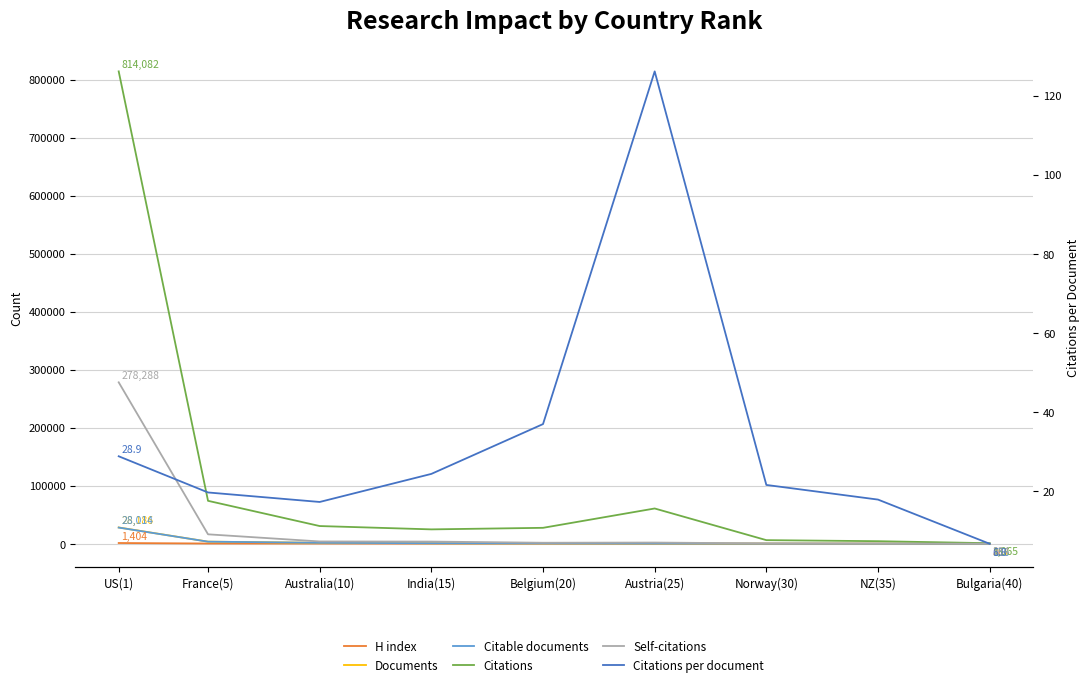

Rank the series at Belgium(20) from lowest to highest value.

Citations per document, H index, Citable documents, Documents, Self-citations, Citations